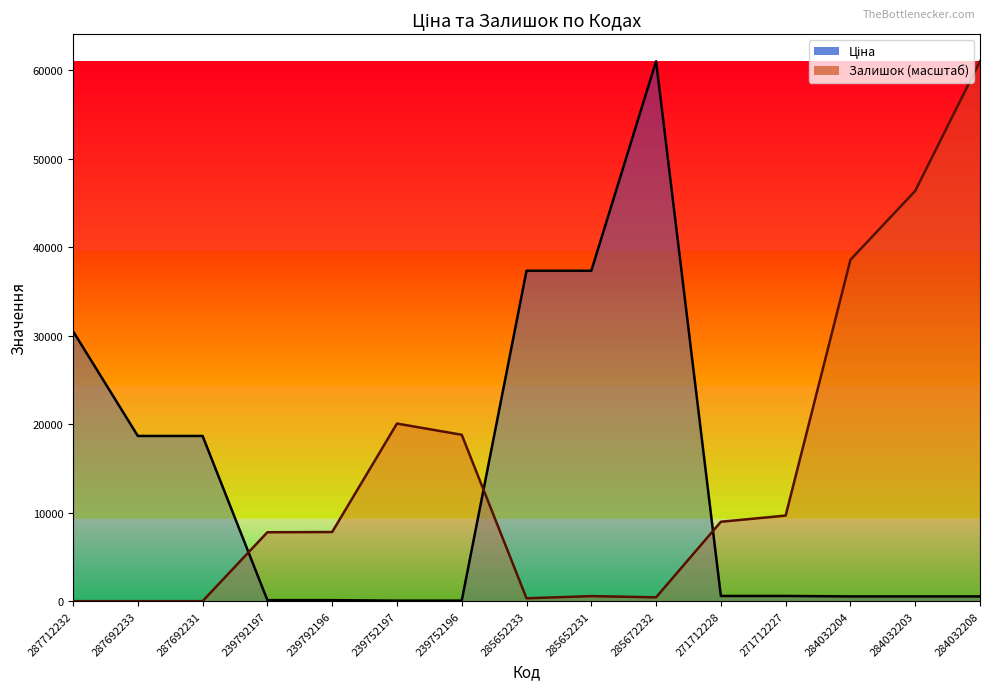

At which label does Ціна reach its peak?

285672232